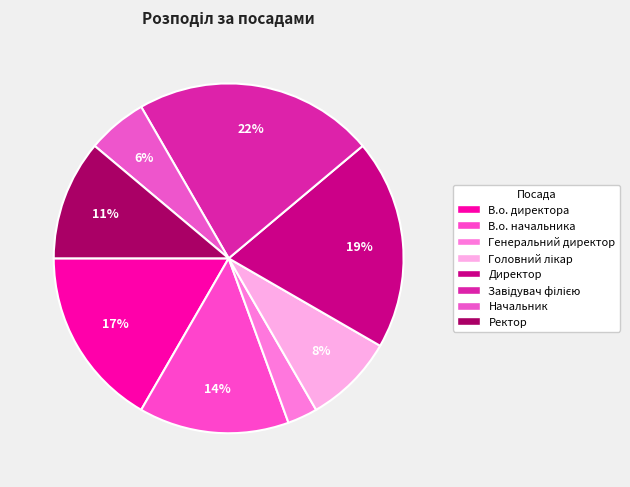

Count the number of slices in the pie.

8